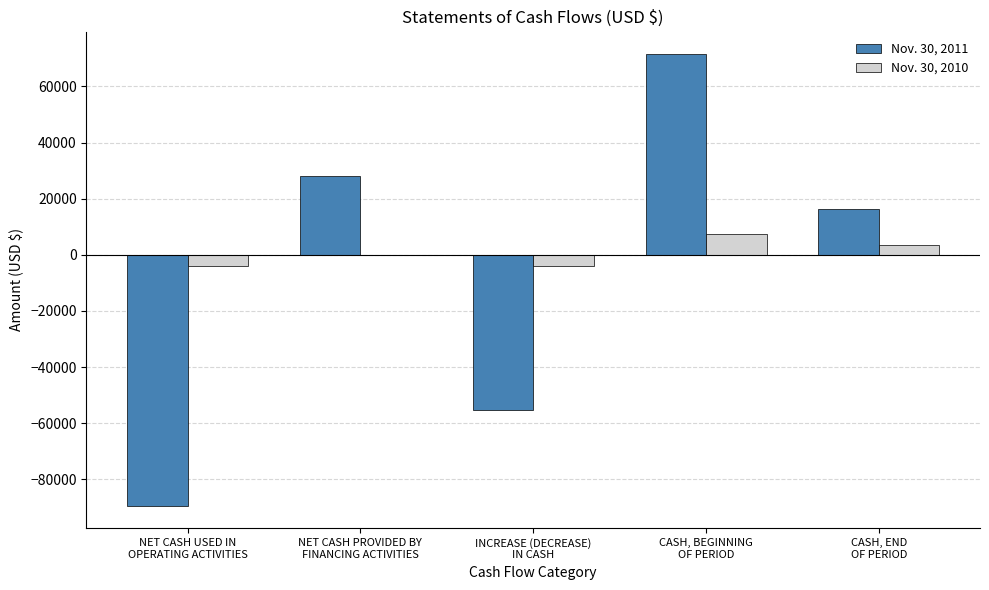

What is the maximum value shown in the chart?

71552